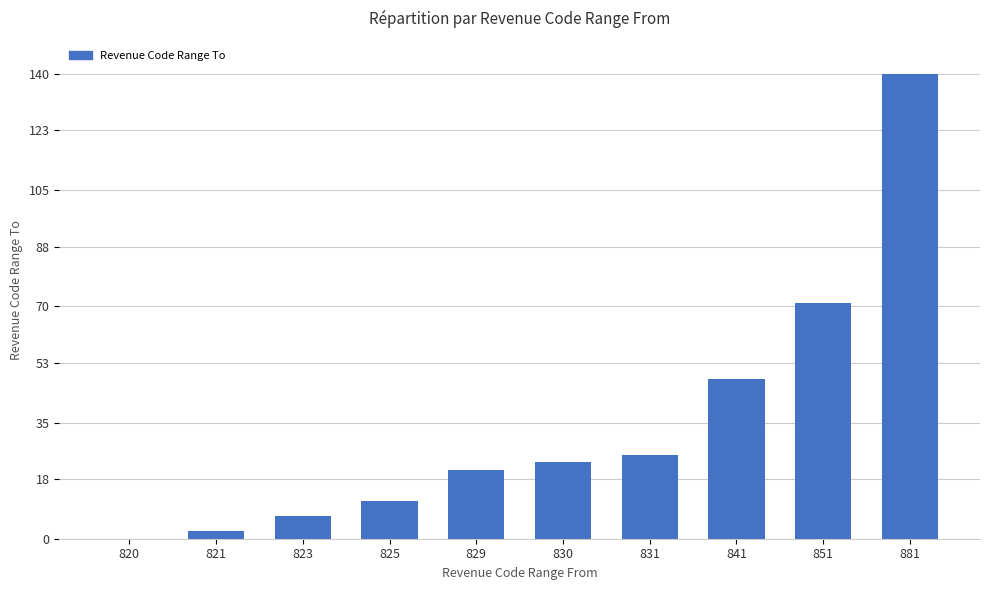

Between 831 and 881, which is larger?

881